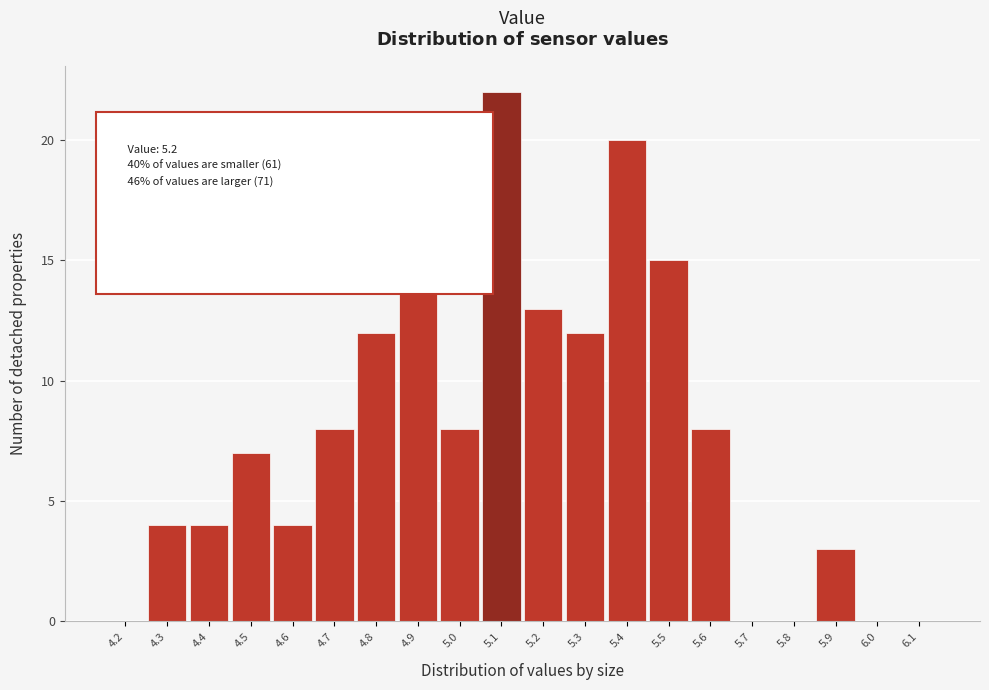

Reading right to left, list all the values displayed in this chart.

6.1=0	6.0=0	5.9=3	5.8=0	5.7=0	5.6=8	5.5=15	5.4=20	5.3=12	5.2=13	5.1=22	5.0=8	4.9=14	4.8=12	4.7=8	4.6=4	4.5=7	4.4=4	4.3=4	4.2=0